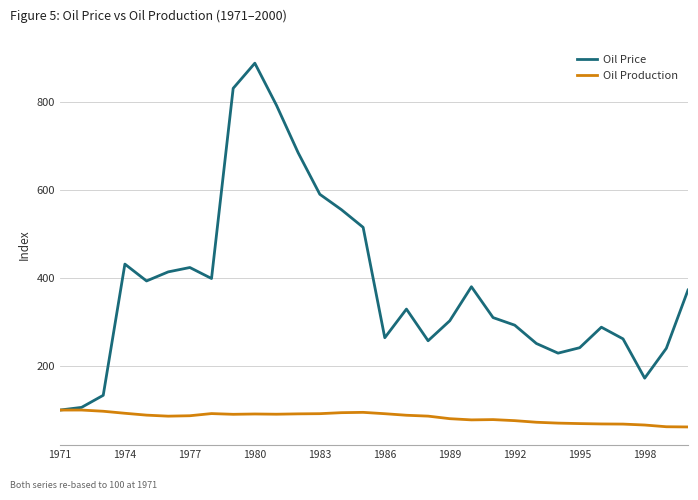

Rank the series by their maximum value, from highest to lowest.

Oil Price, Oil Production